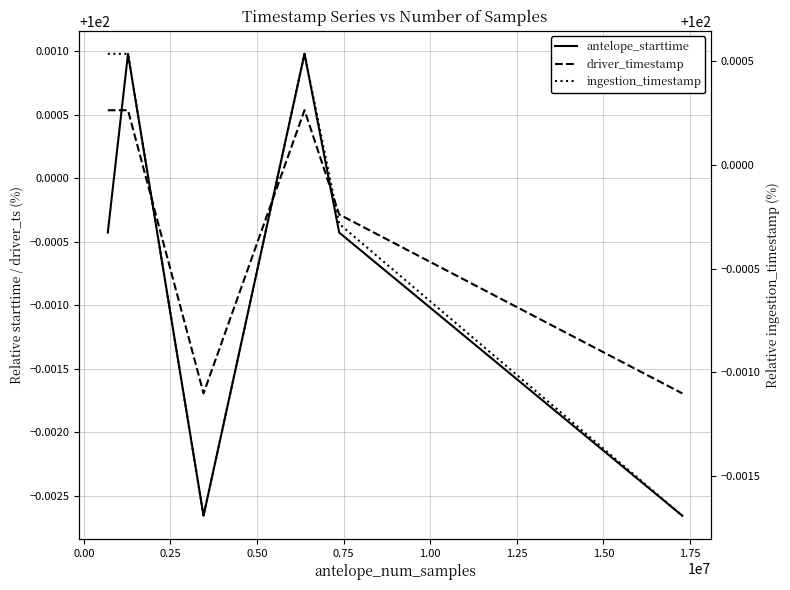

How many values in the ingestion_timestamp series are below 100?

4